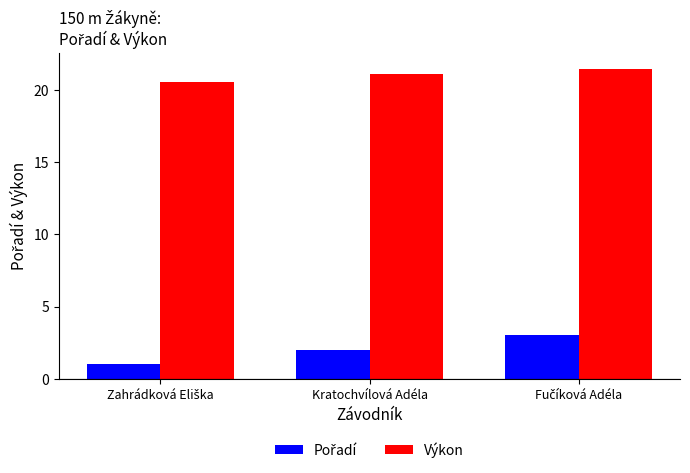

Which series has the largest total across all categories?

Výkon